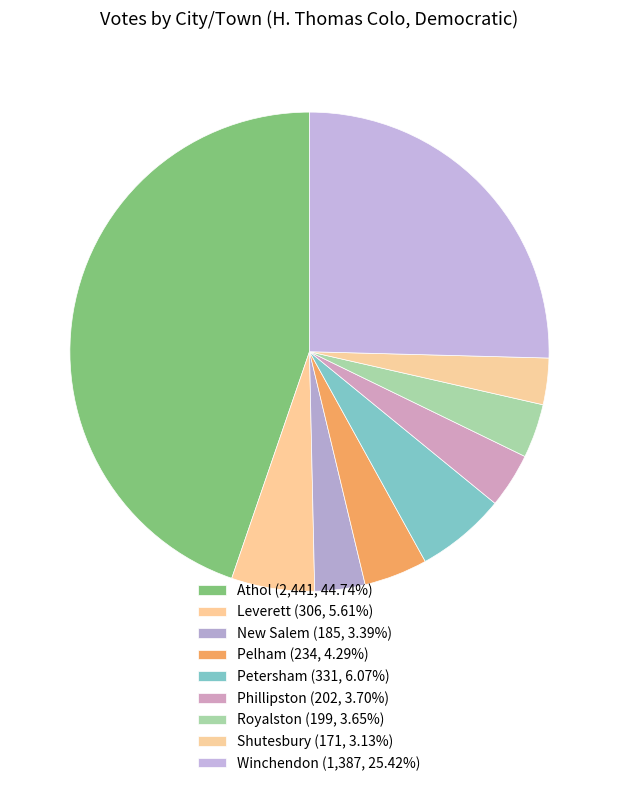

Which slice is the smallest?

Shutesbury